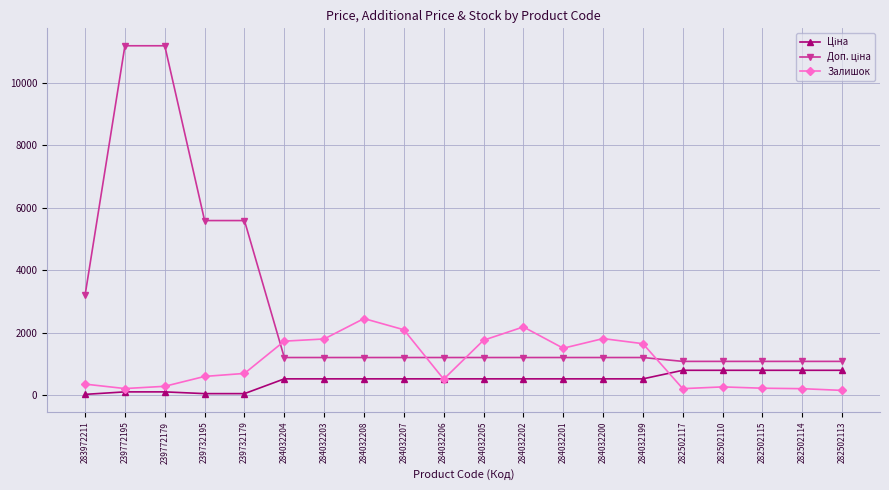

What is the difference between the highest and lowest values at 284032202?

1660.8